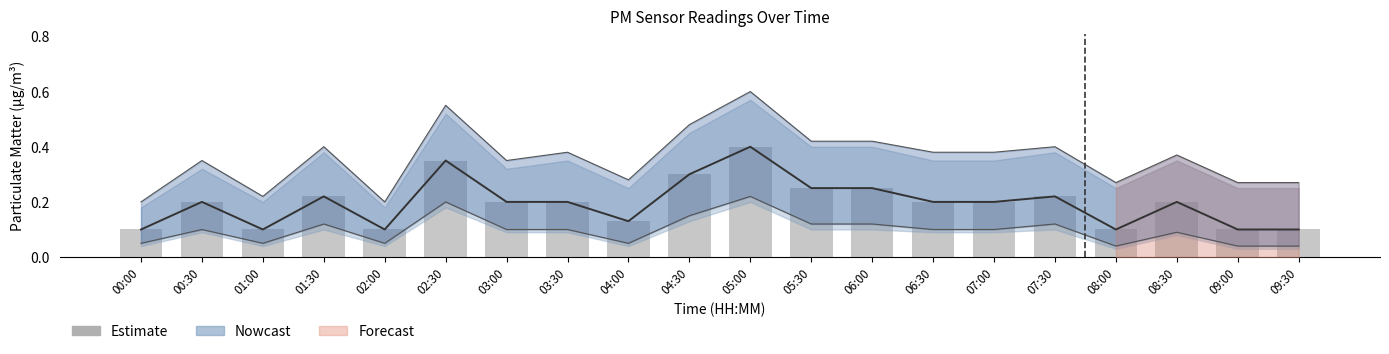

What is the difference between the maximum and minimum values?

0.3